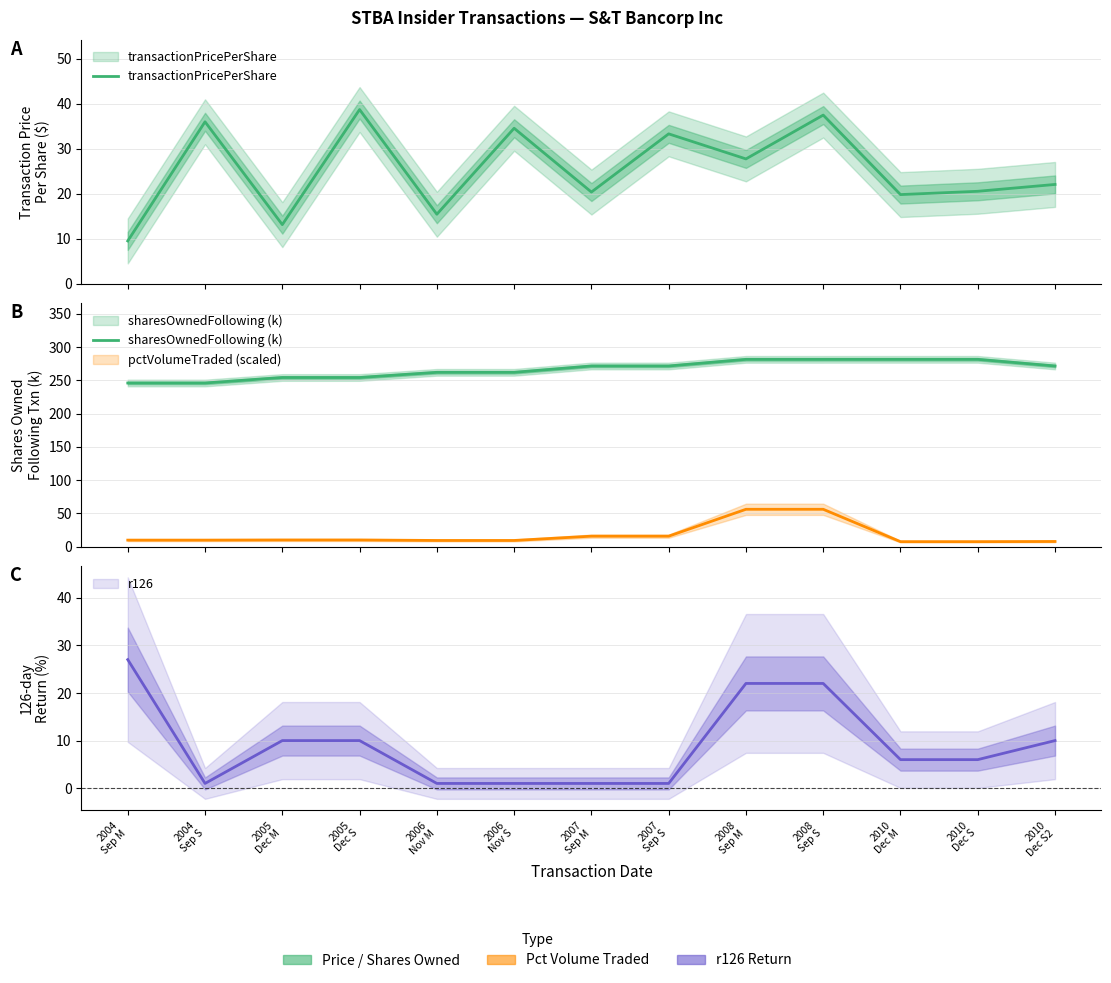

True or false: sharesOwnedFollowing (k) and transactionPricePerShare cross at least once.

False